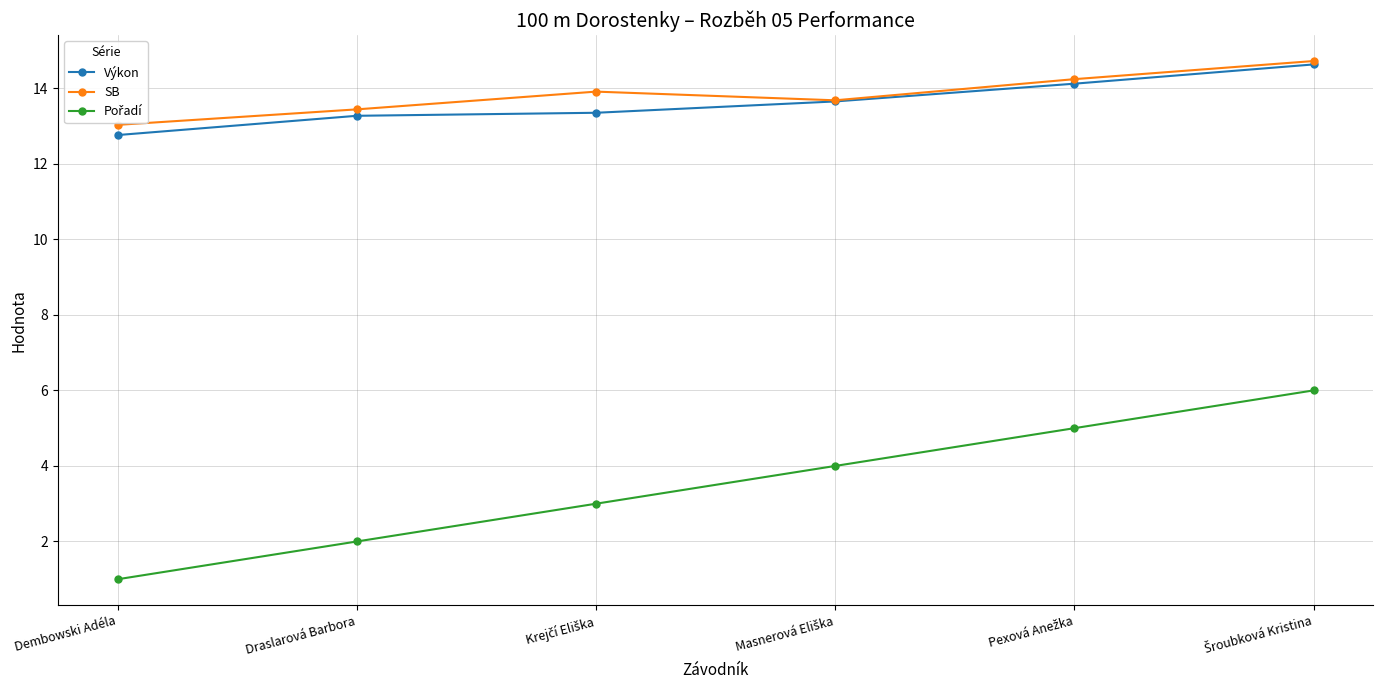

What is the total value across all series at Draslarová Barbora?

28.7